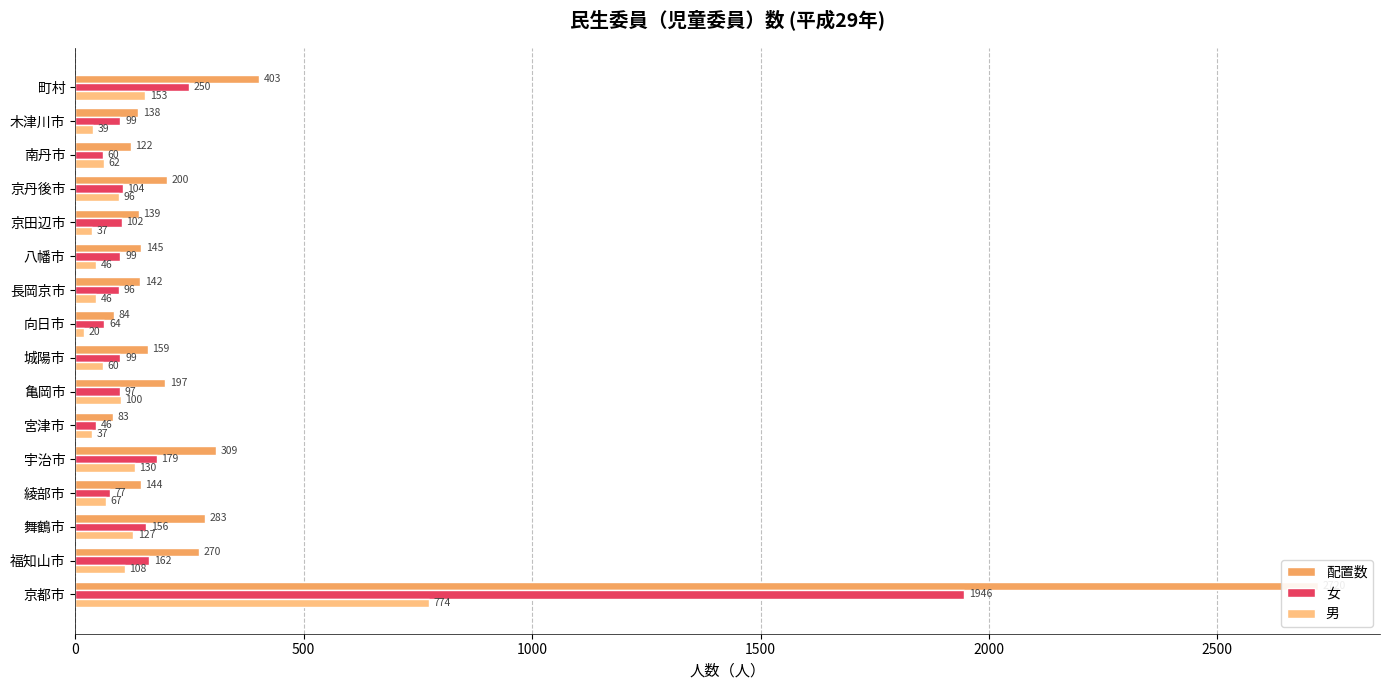

List the series in order of their overall mean, highest first.

配置数, 女, 男